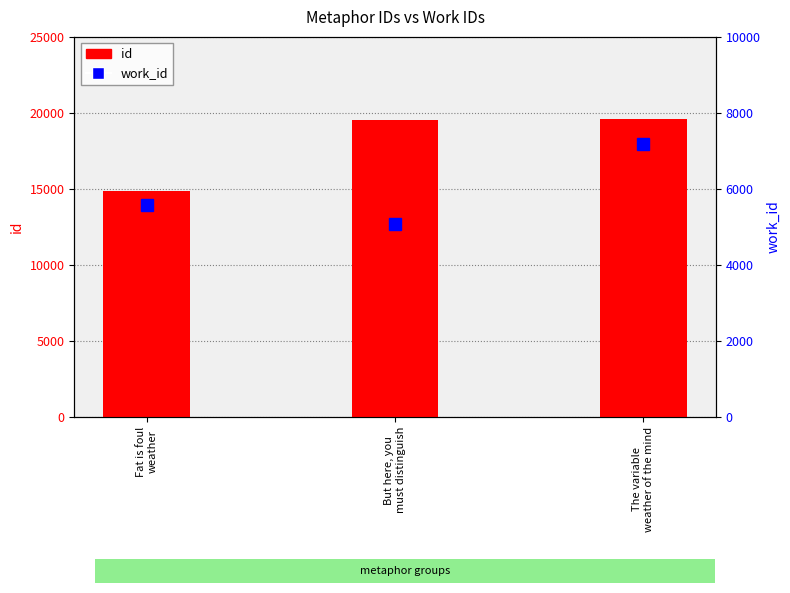

What is the value of the id bar at the 3rd from the left?

19596